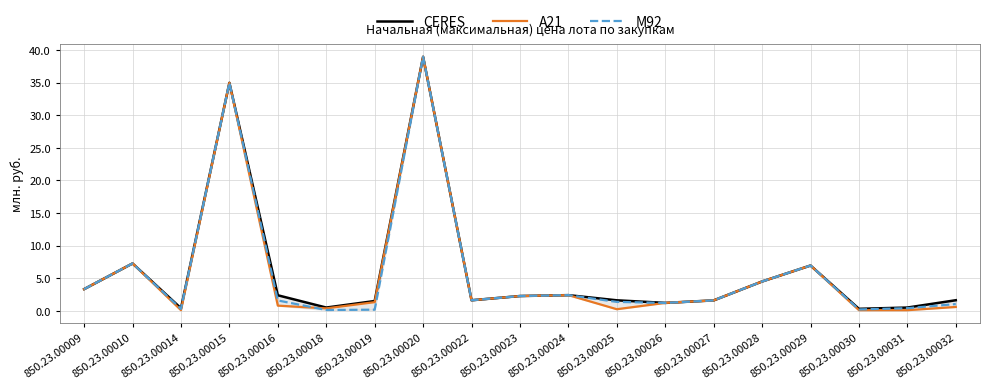

Reading left to right, what are all the values shown in this chart?

CERES: 850.23.00009=3.3	850.23.00010=7.3	850.23.00014=0.4	850.23.00015=35.0	850.23.00016=2.4	850.23.00018=0.5	850.23.00019=1.5	850.23.00020=39.0	850.23.00022=1.6	850.23.00023=2.3	850.23.00024=2.4	850.23.00025=1.6	850.23.00026=1.2	850.23.00027=1.6	850.23.00028=4.5	850.23.00029=7.0	850.23.00030=0.3	850.23.00031=0.5	850.23.00032=1.6
A21: 850.23.00009=3.3	850.23.00010=7.3	850.23.00014=0.1	850.23.00015=35.0	850.23.00016=0.8	850.23.00018=0.4	850.23.00019=1.3	850.23.00020=39.0	850.23.00022=1.6	850.23.00023=2.3	850.23.00024=2.4	850.23.00025=0.2	850.23.00026=1.2	850.23.00027=1.6	850.23.00028=4.5	850.23.00029=7.0	850.23.00030=0.1	850.23.00031=0.1	850.23.00032=0.6
M92: 850.23.00009=3.3	850.23.00010=7.3	850.23.00014=0.3	850.23.00015=35.0	850.23.00016=1.6	850.23.00018=0.1	850.23.00019=0.2	850.23.00020=39.0	850.23.00022=1.6	850.23.00023=2.3	850.23.00024=2.4	850.23.00025=1.4	850.23.00026=1.2	850.23.00027=1.6	850.23.00028=4.5	850.23.00029=7.0	850.23.00030=0.2	850.23.00031=0.4	850.23.00032=1.0